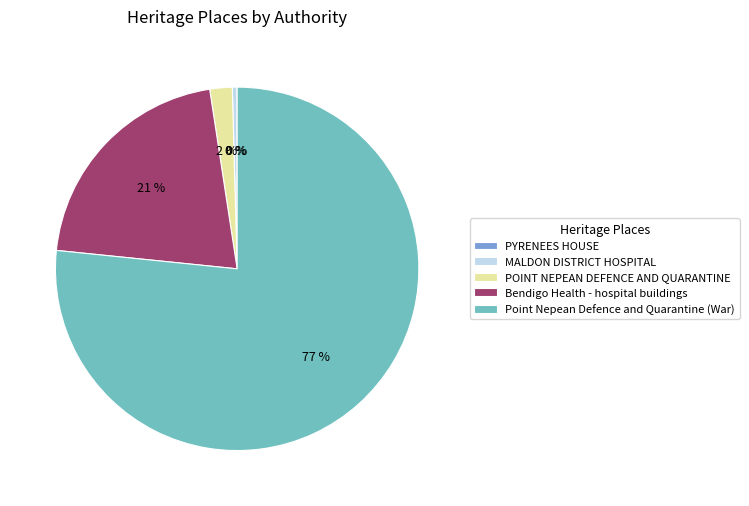

What is the largest slice in the pie chart?

Point Nepean Defence and Quarantine (War)